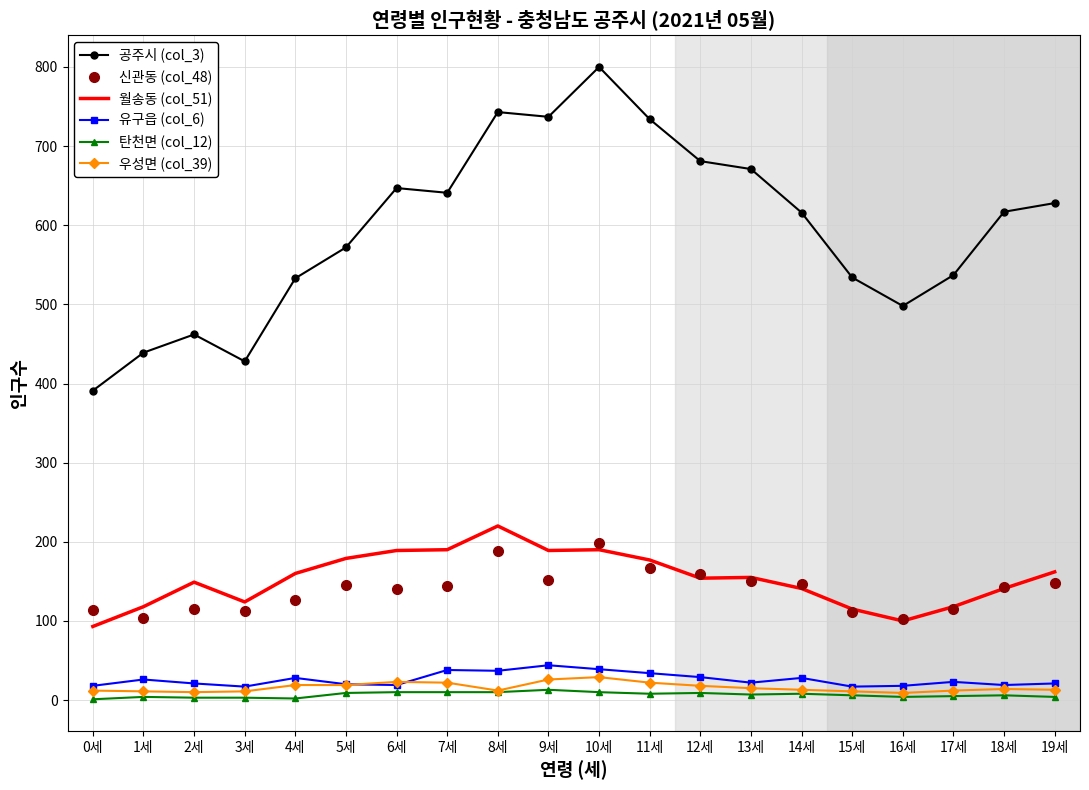

At which label does 신관동 (col_48) reach its peak?

10세